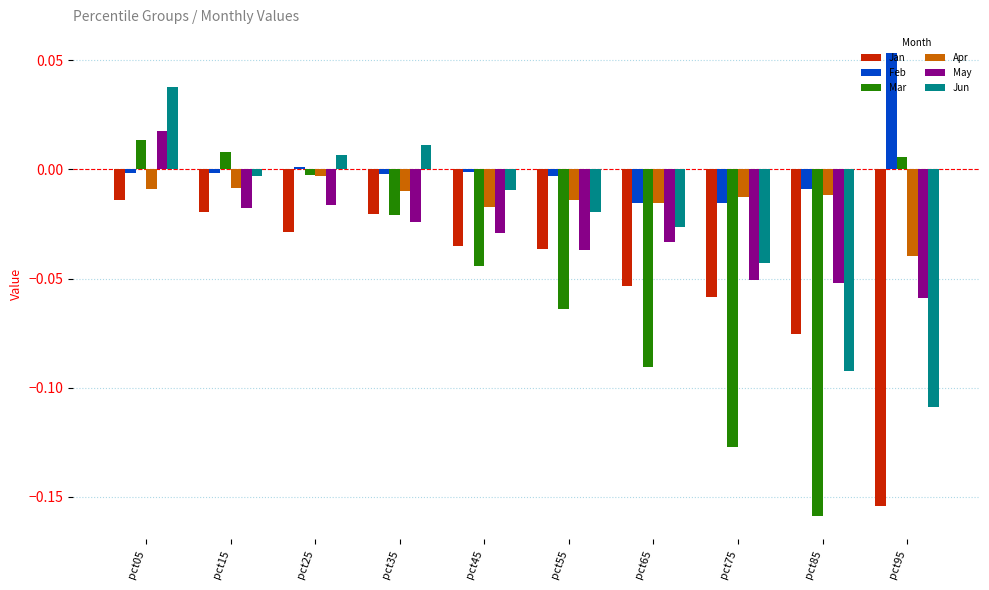

Which series has the largest range (max minus min)?

Mar